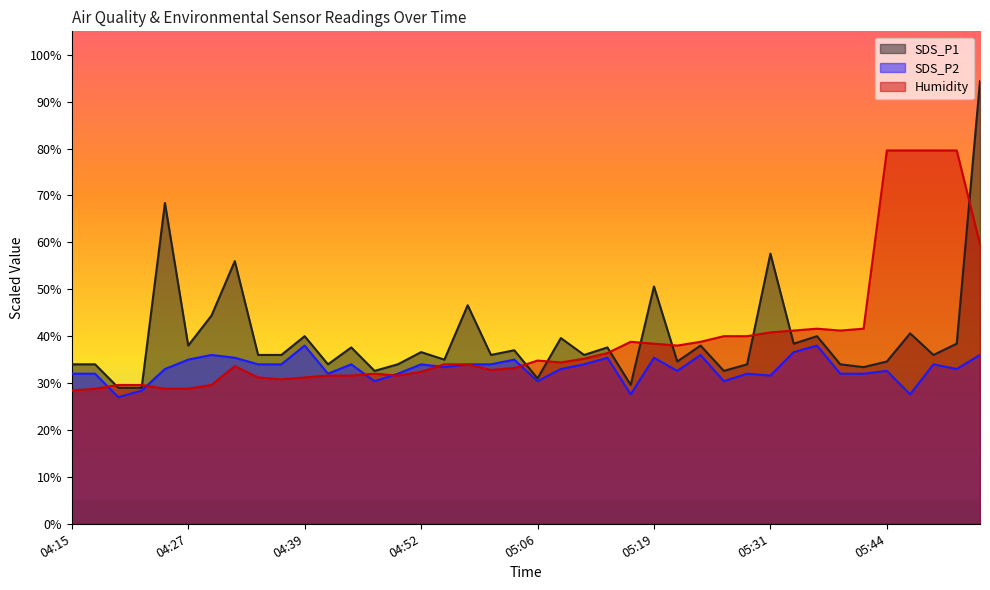

What is the lowest value of the SDS_P2 series?

27.0